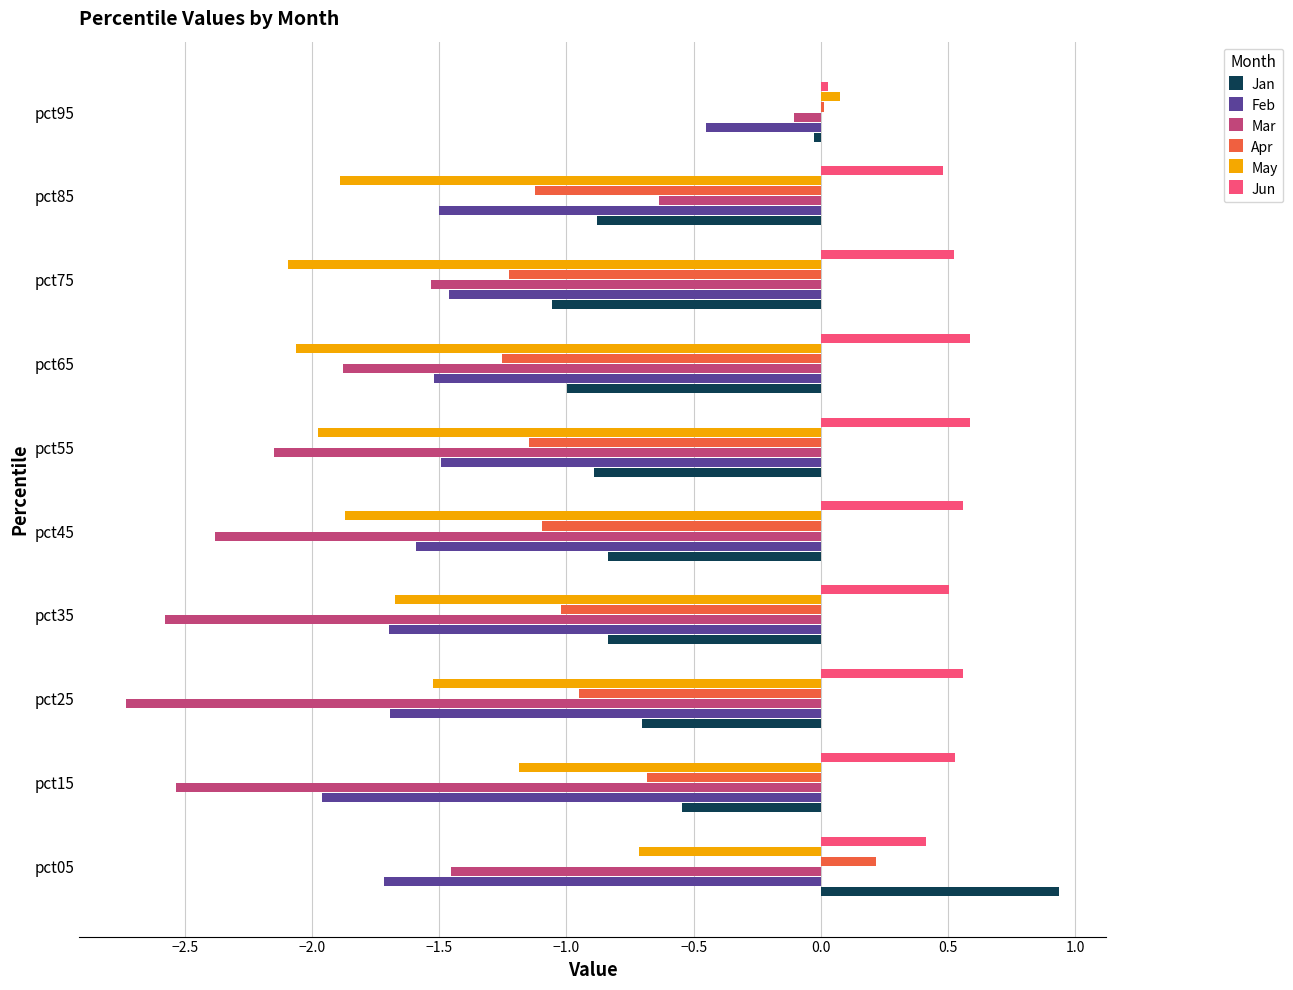

At which label does Feb reach its minimum?

pct15